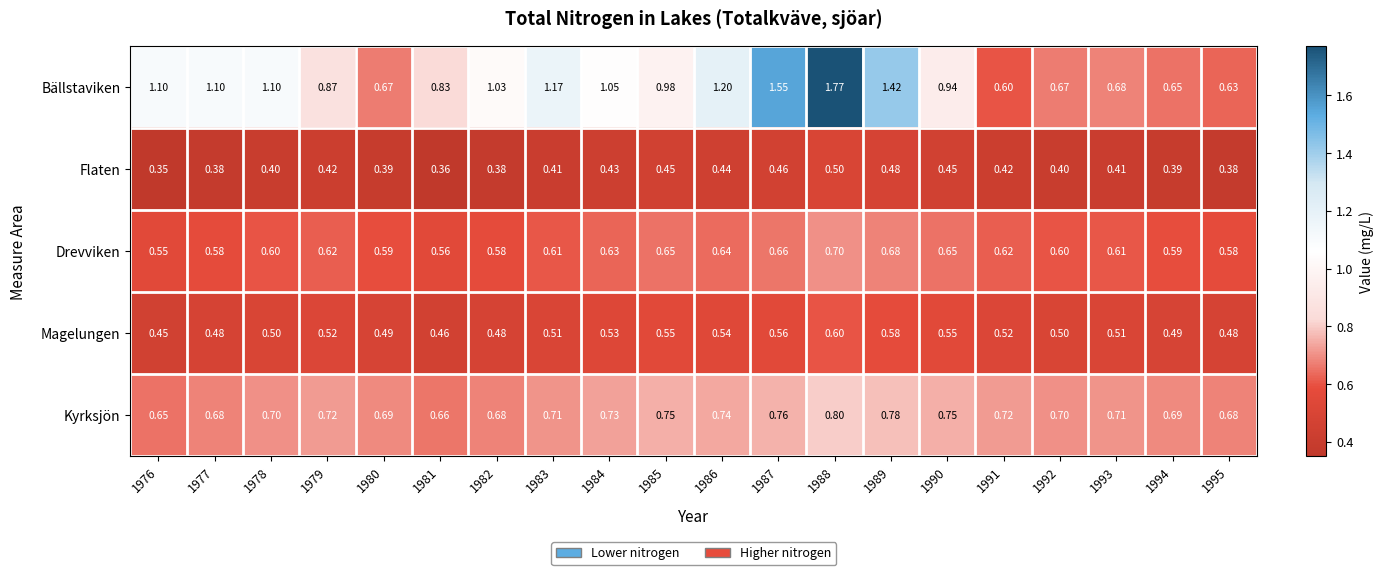

What is the total value across all series at 1981?

2.9